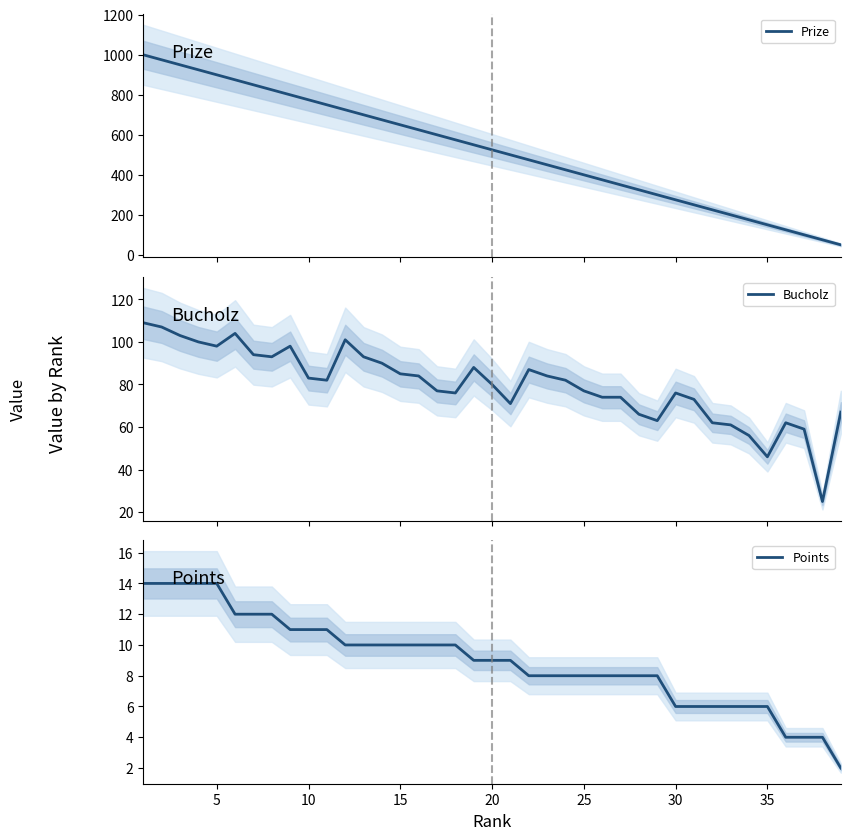

True or false: Points and Prize intersect in this chart.

False